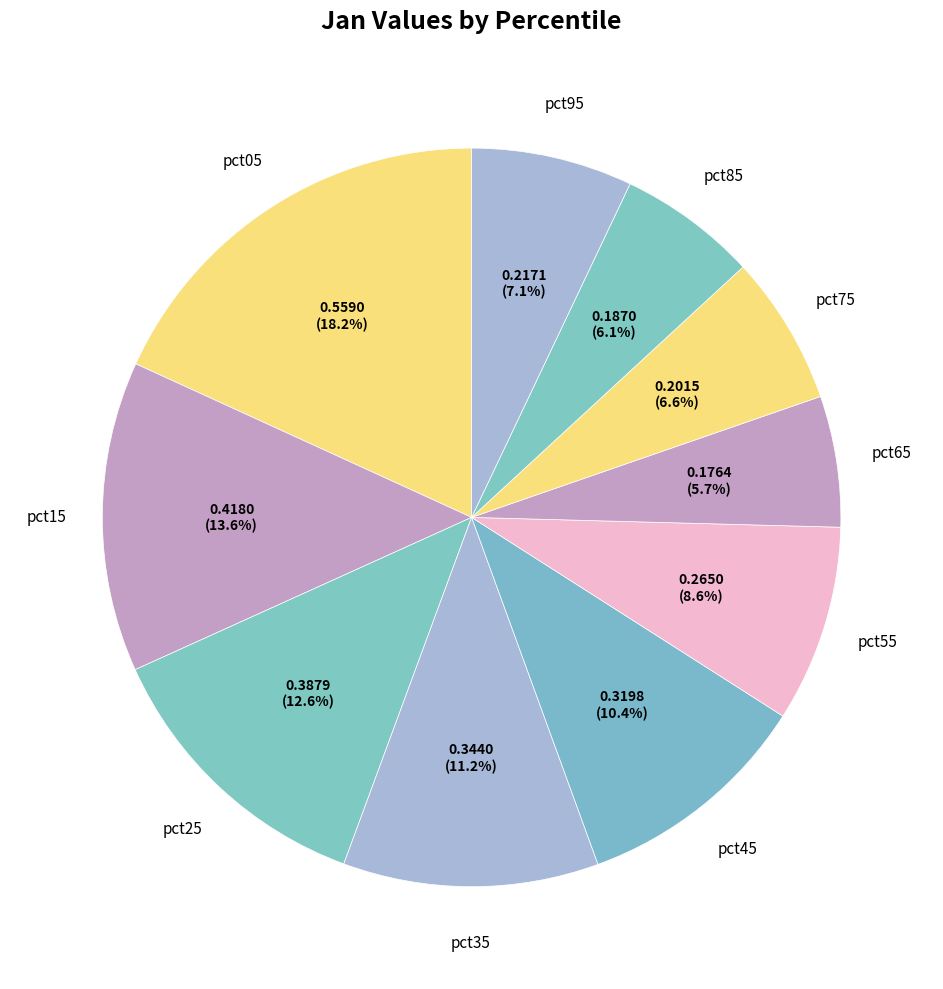

How many slices are in this pie chart?

10